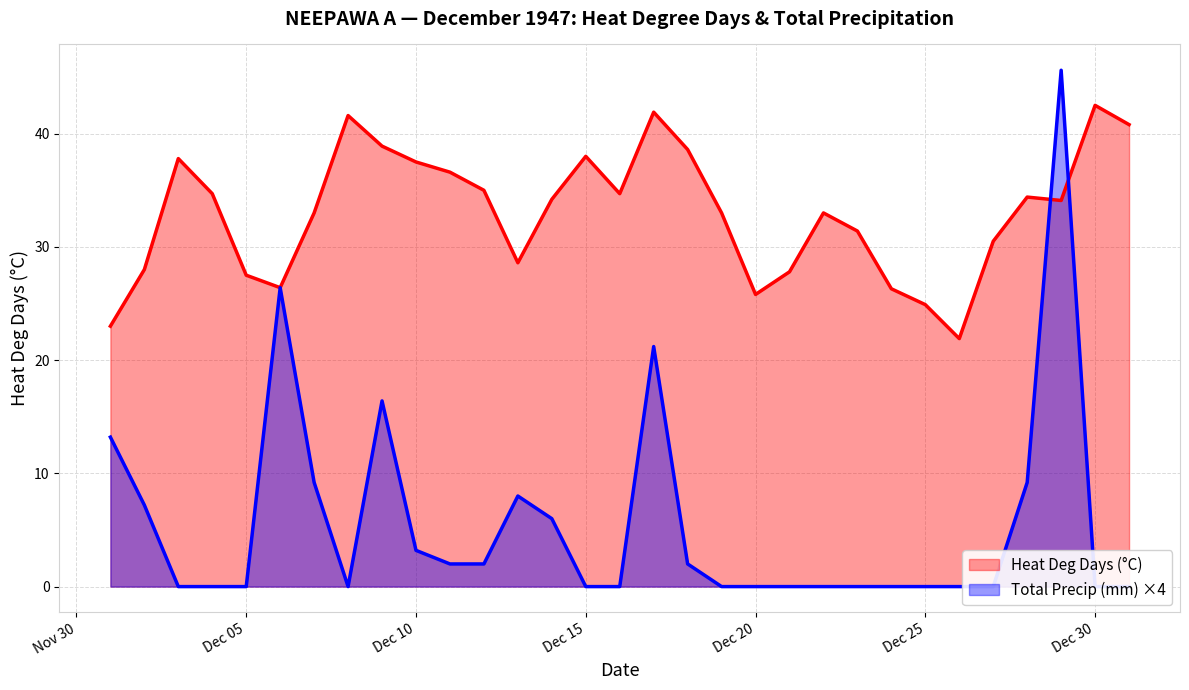

What is the approximate value of Heat Deg Days (°C) at 1947-12-03?

37.8